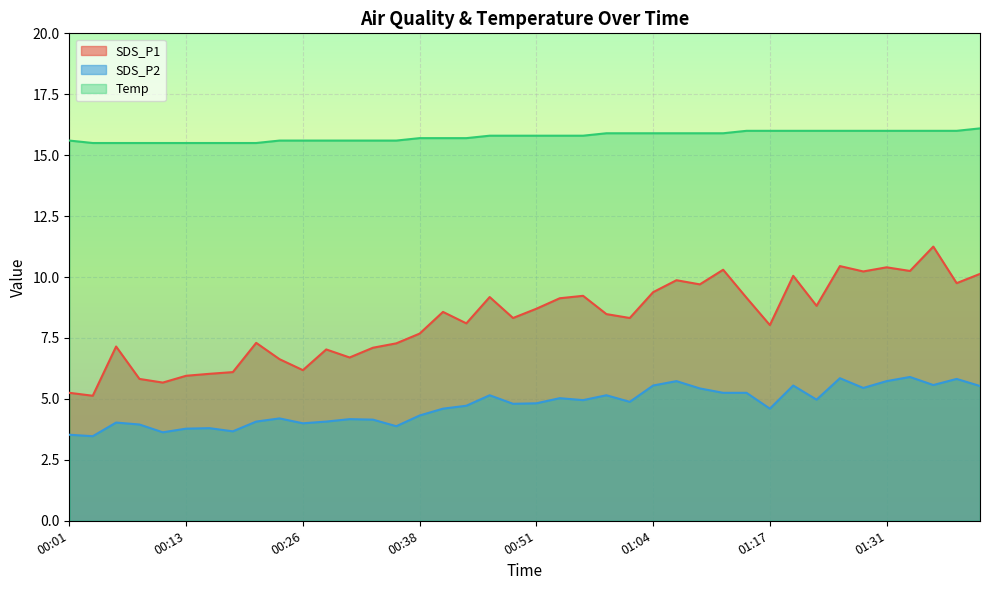

Is it true that SDS_P1 equals 3.1 at 00:28?

False